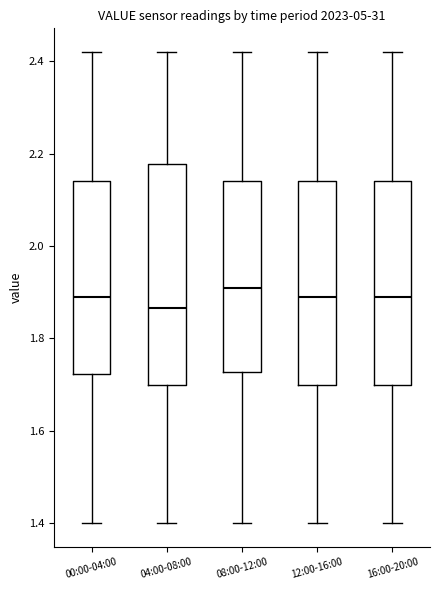

Where is the upper edge of the box for 04:00-08:00 on the y-axis? The values are not printed on the chart, so give them approximately, as read against the axis.

2.18